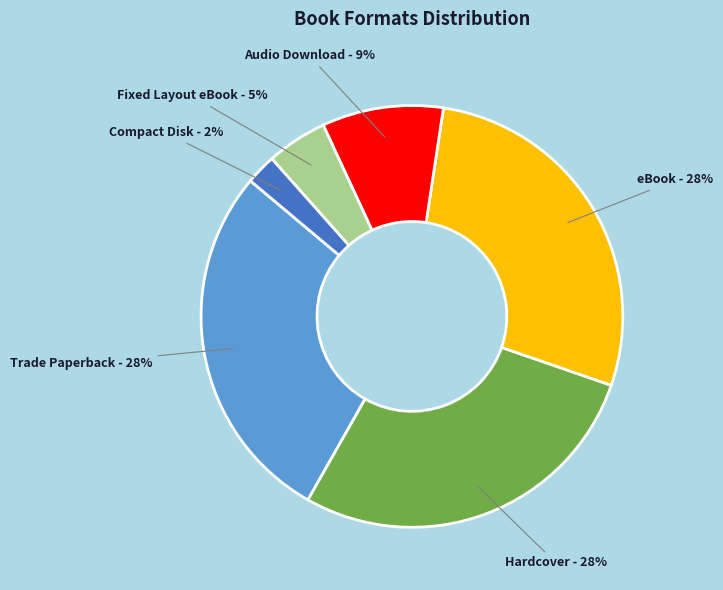

To the nearest percent, what is the difference between the largest and smallest slice percentages?

26%